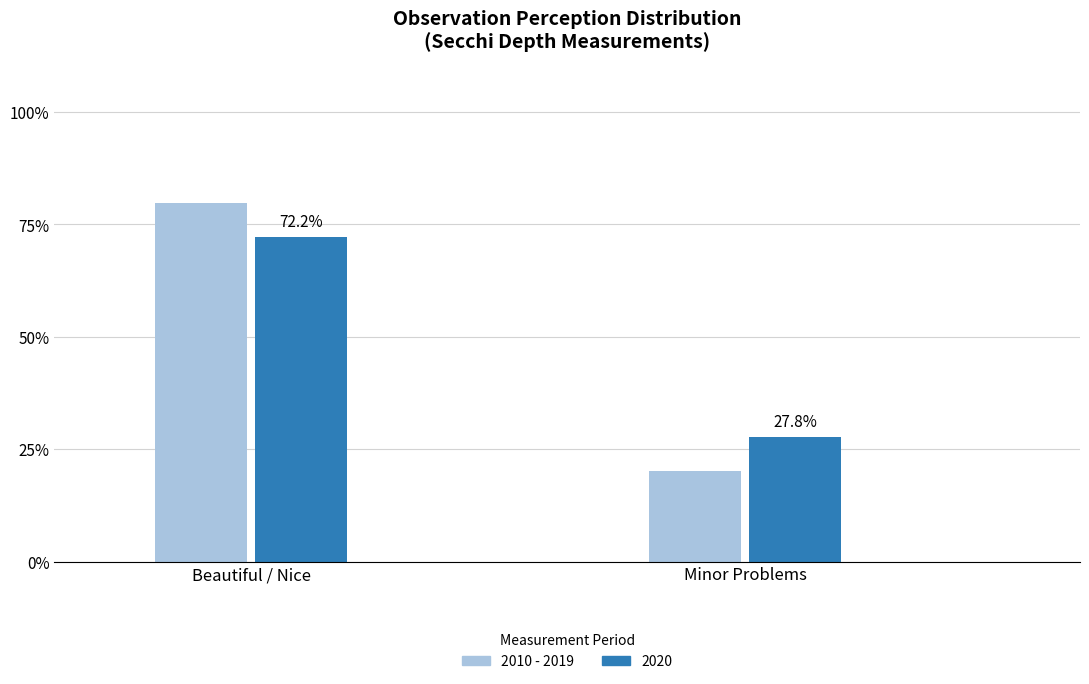

What is the label of the 1st bar from the left?

Beautiful / Nice